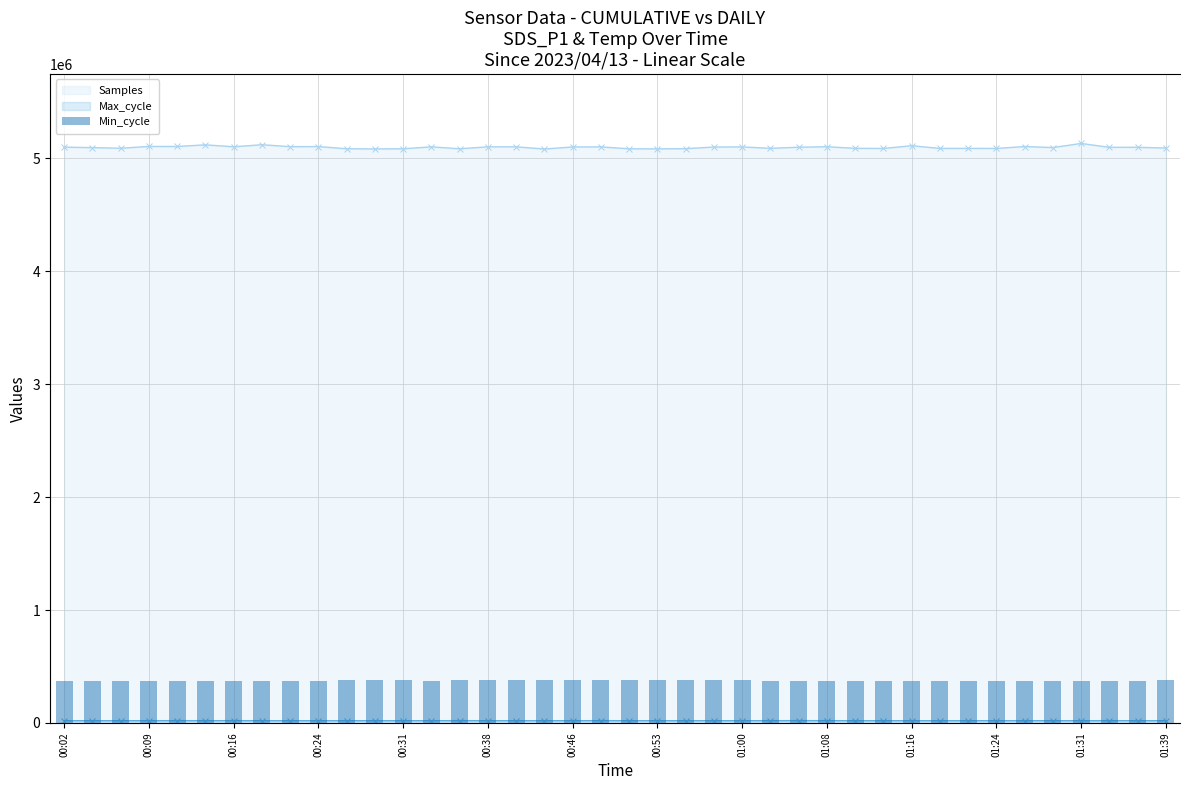

Does the chart contain any negative values?

No